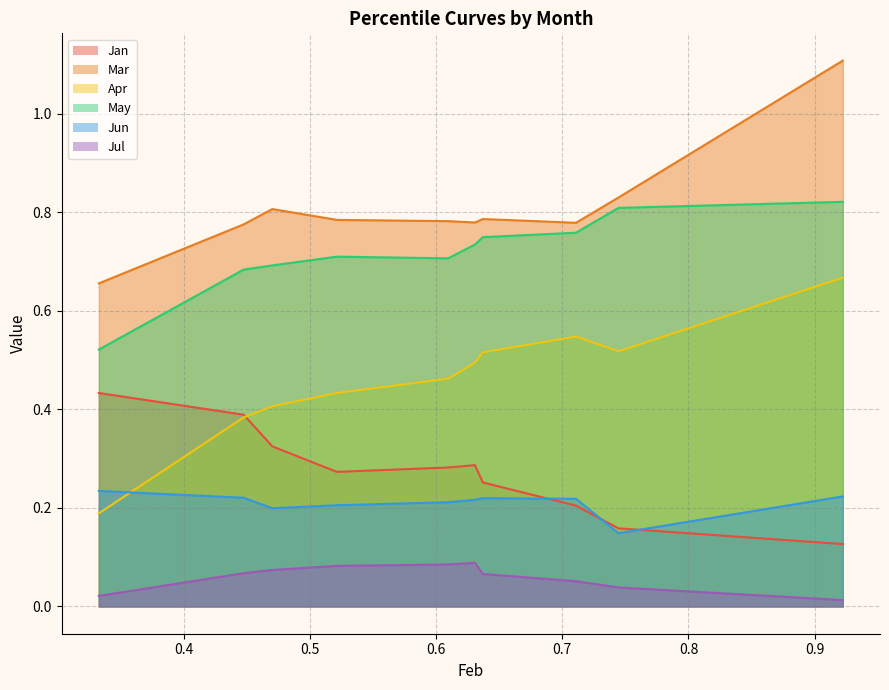

Which series has the largest range (max minus min)?

Apr